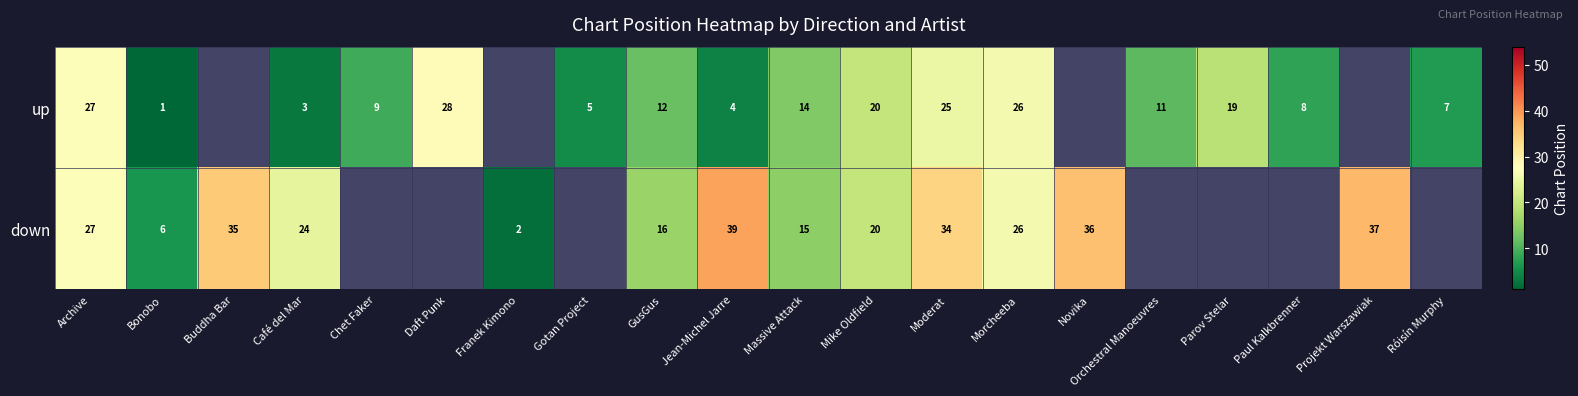

Between Daft Punk and Archive, which is larger?

Daft Punk